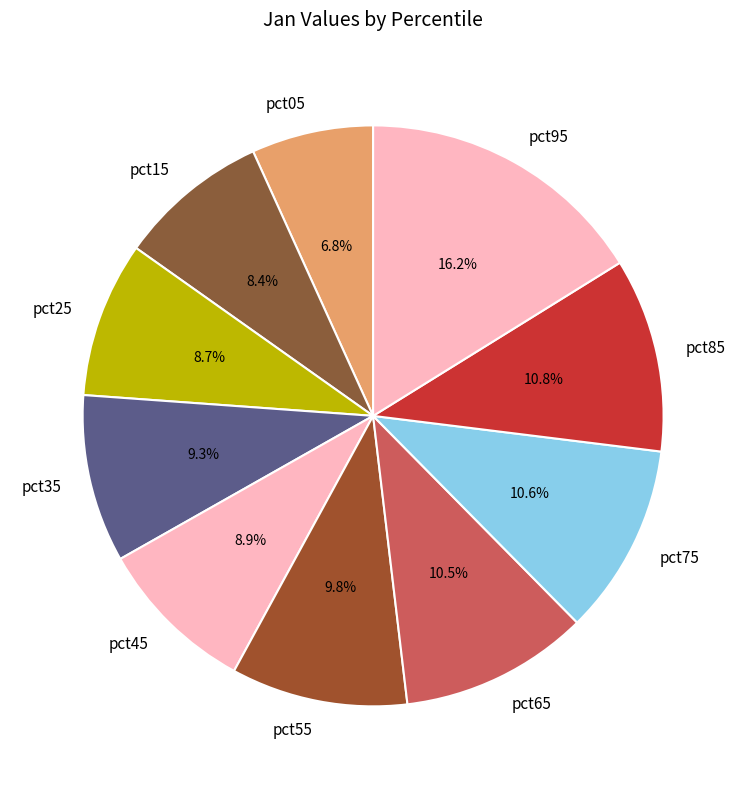

What percentage do pct15 and pct25 together represent?

17.1%